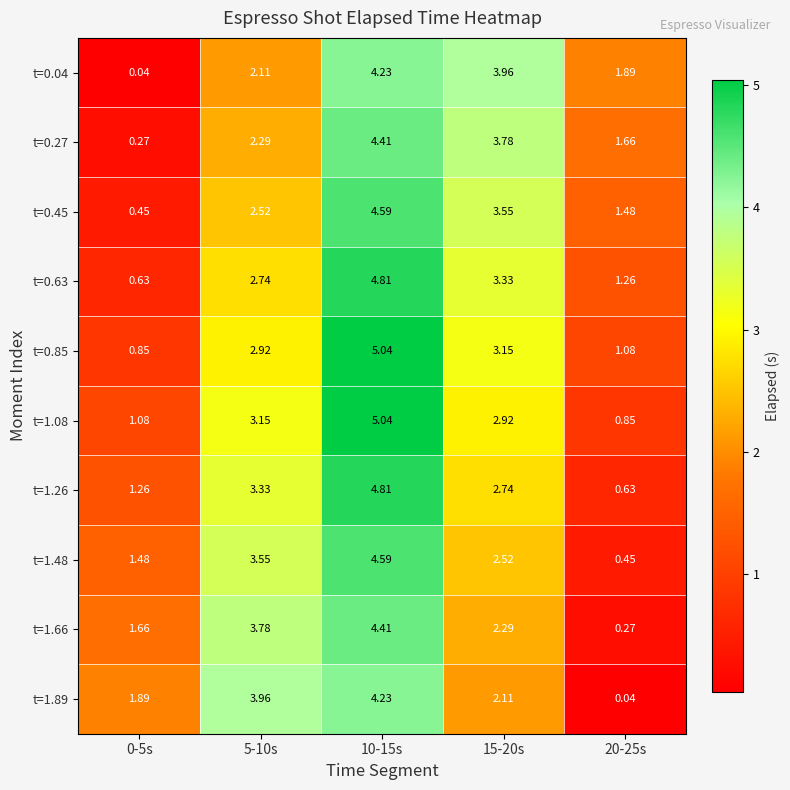

Is the value of t=0.63 at 0-5s greater than the value of t=1.89 at 5-10s?

No